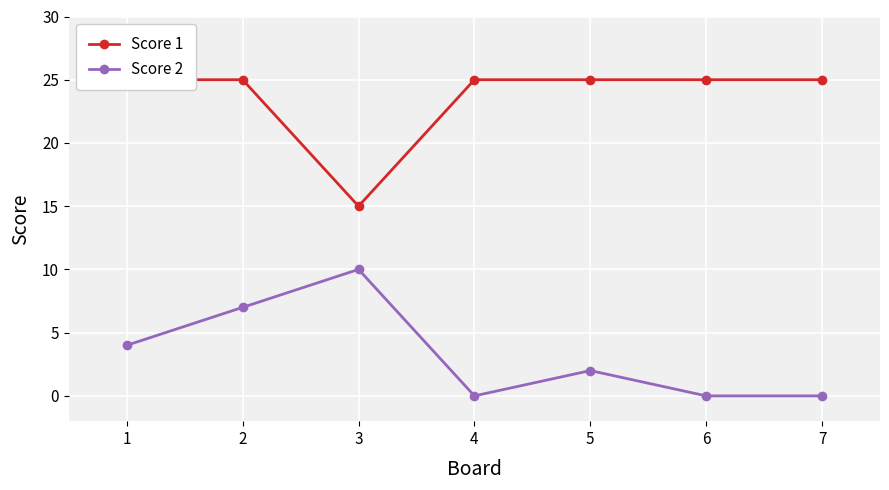

How many values in the Score 2 series are below 2?

3